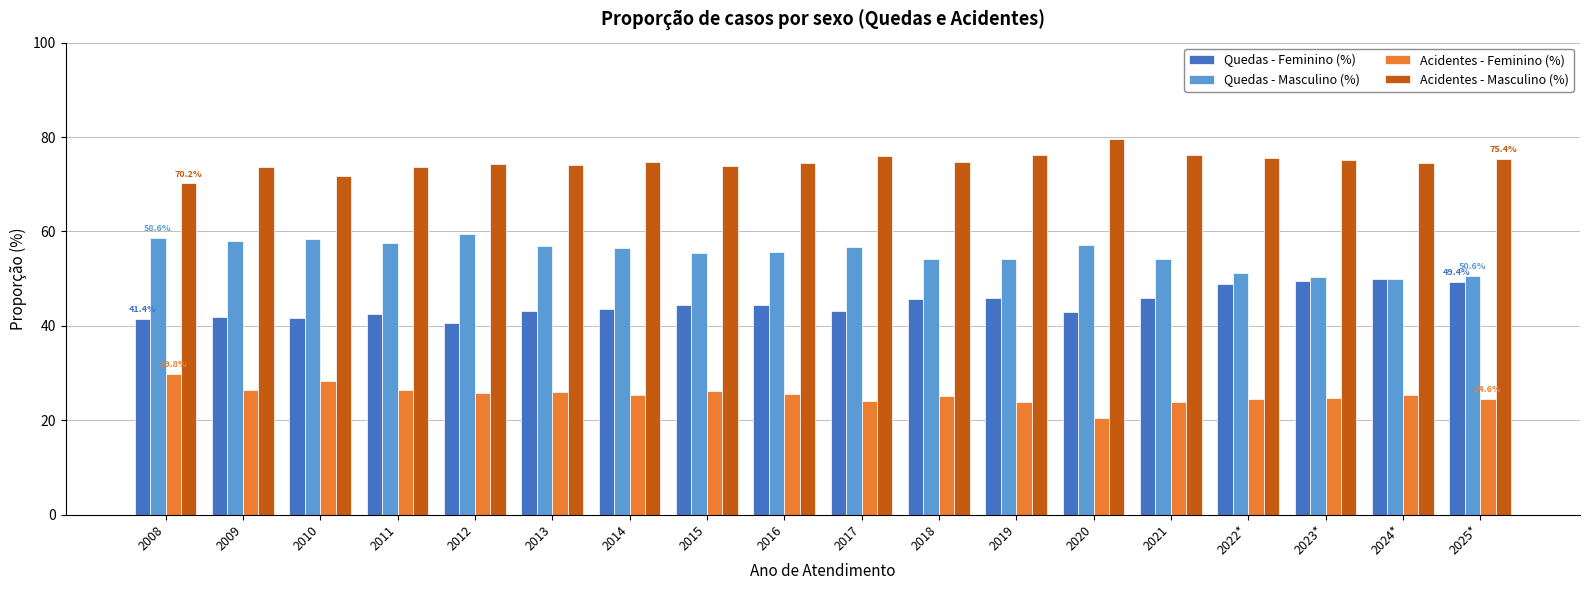

True or false: Acidentes - Feminino (%) has a value of 24.1 at 2017.

True